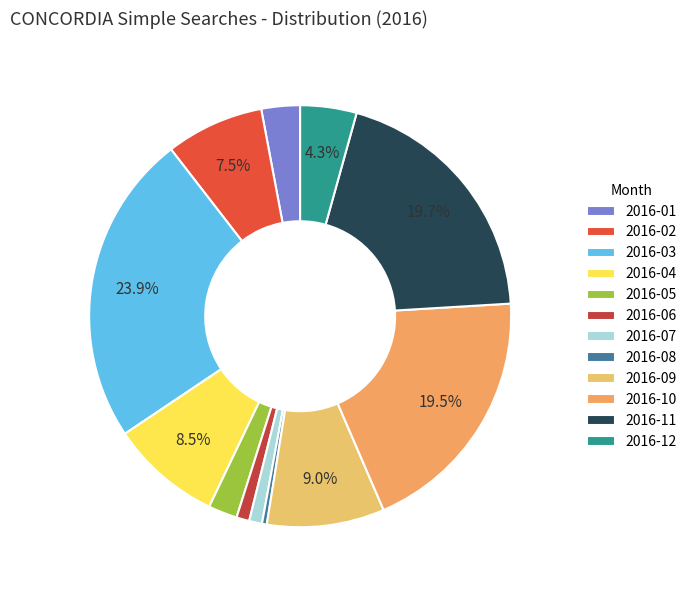

Between 2016-07 and 2016-04, which is larger?

2016-04